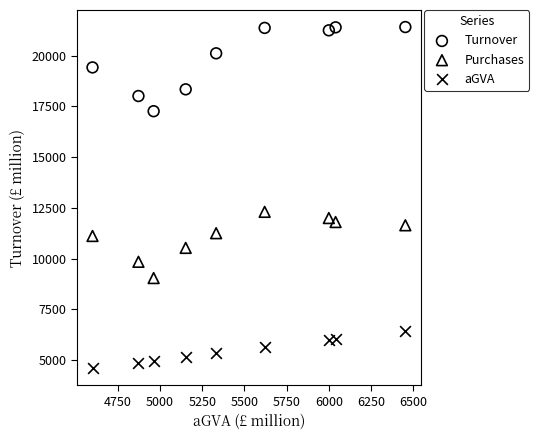

Across all series, what Y value is closest to 13004?

12300.9